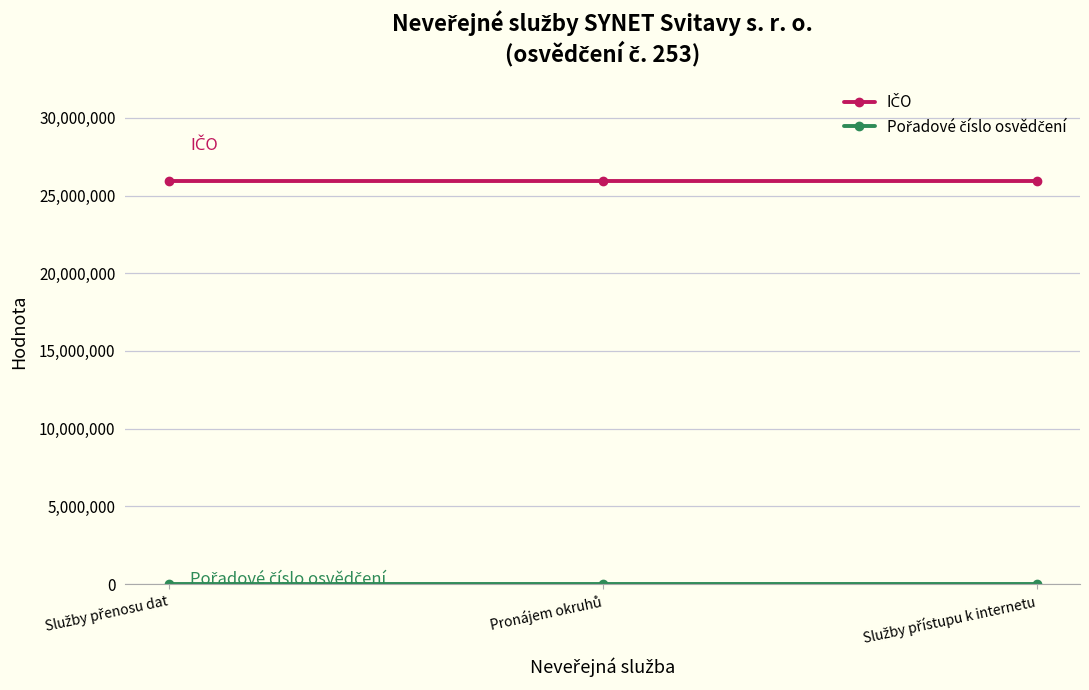

What is the maximum value shown in the chart?

25925661